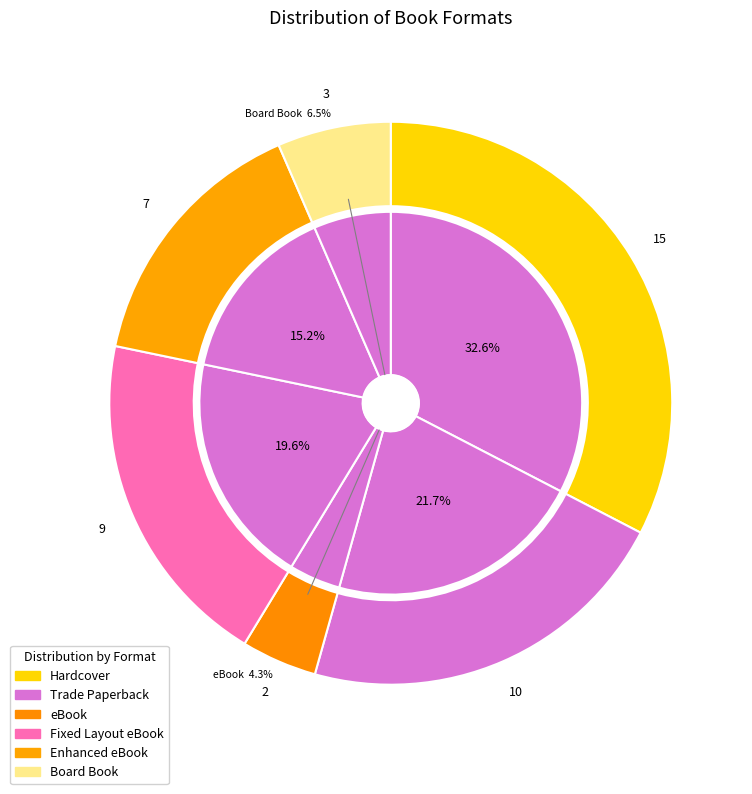

To the nearest percent, what is the difference between the largest and smallest slice percentages?

28%